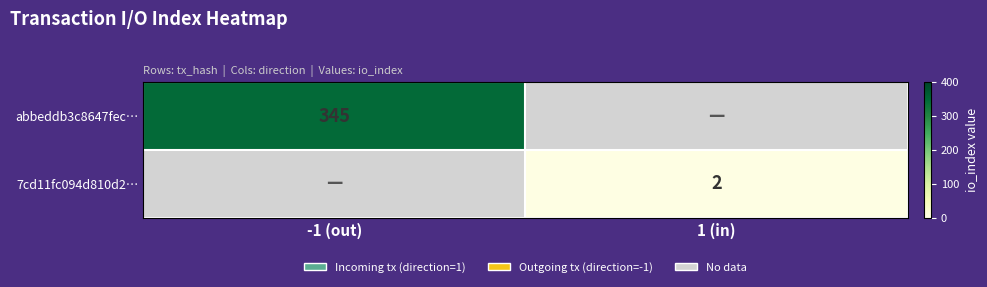

Count the number of categories in the chart.

2